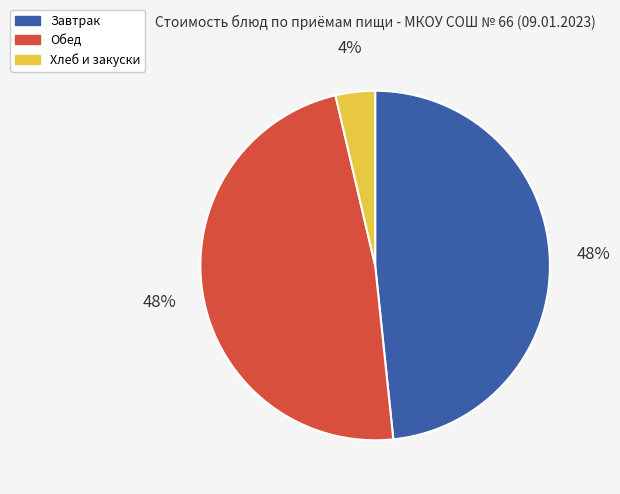

What is the ratio of the value at Обед to the value at Завтрак?

1.0